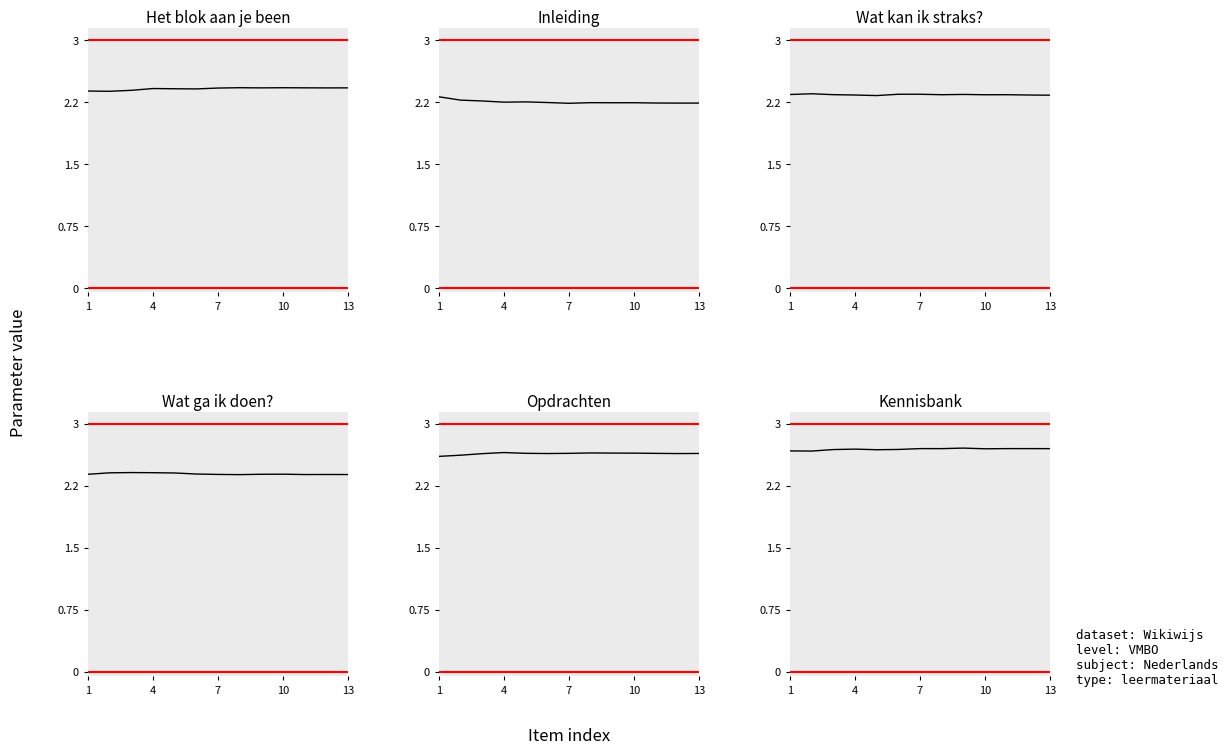

At which label does Het blok aan je been reach its peak?

7